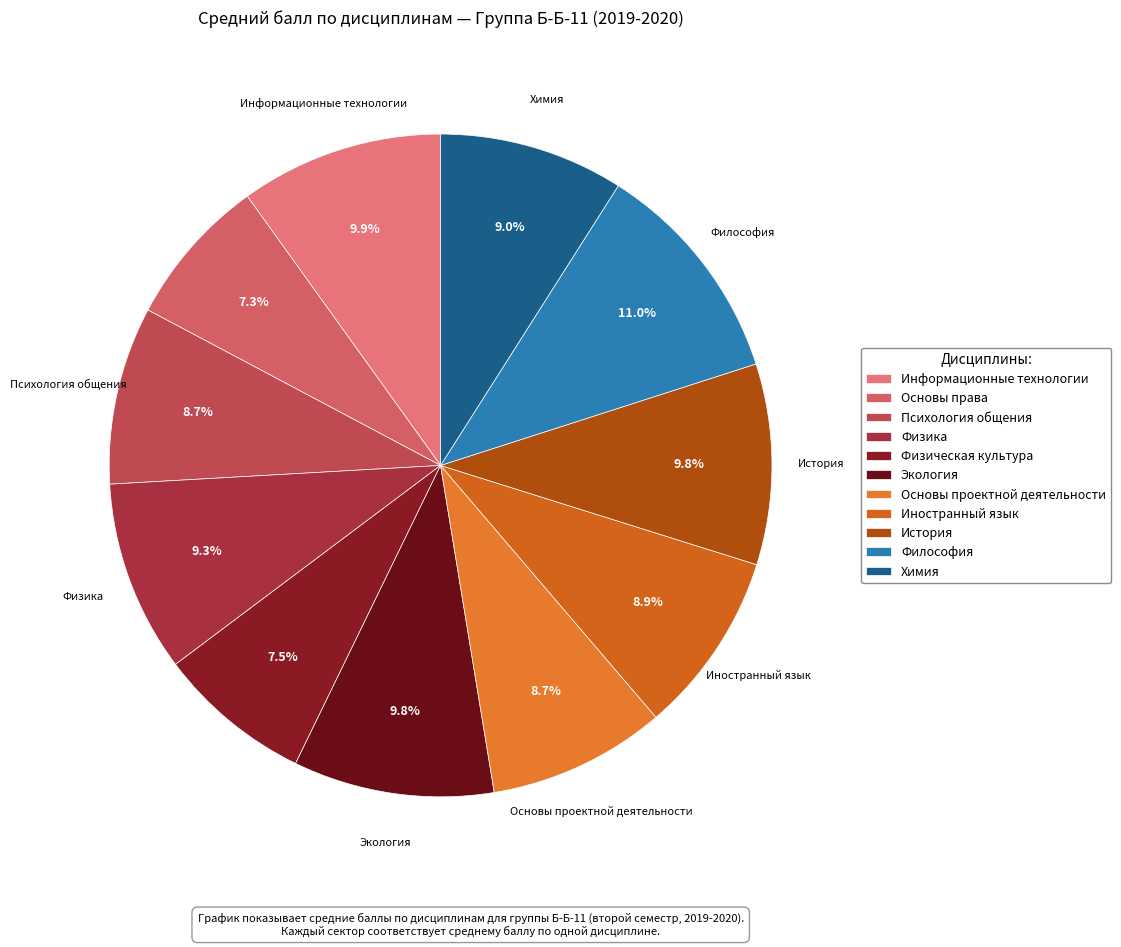

Which slice is the smallest?

1